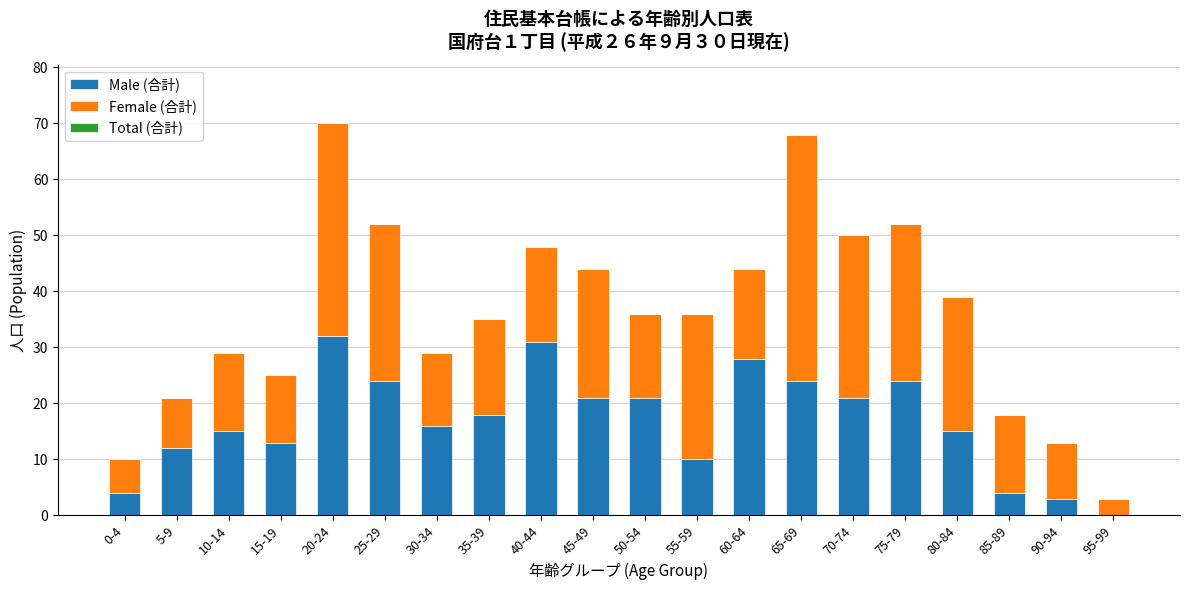

What is the total value across all series at 25-29?

52